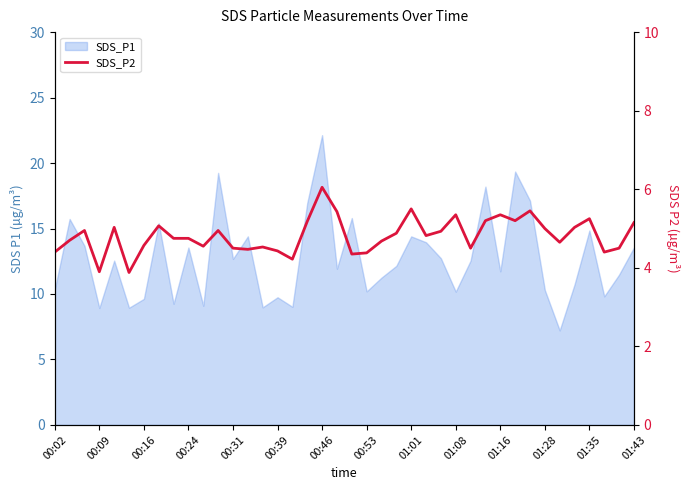

What is the average value?

4.8